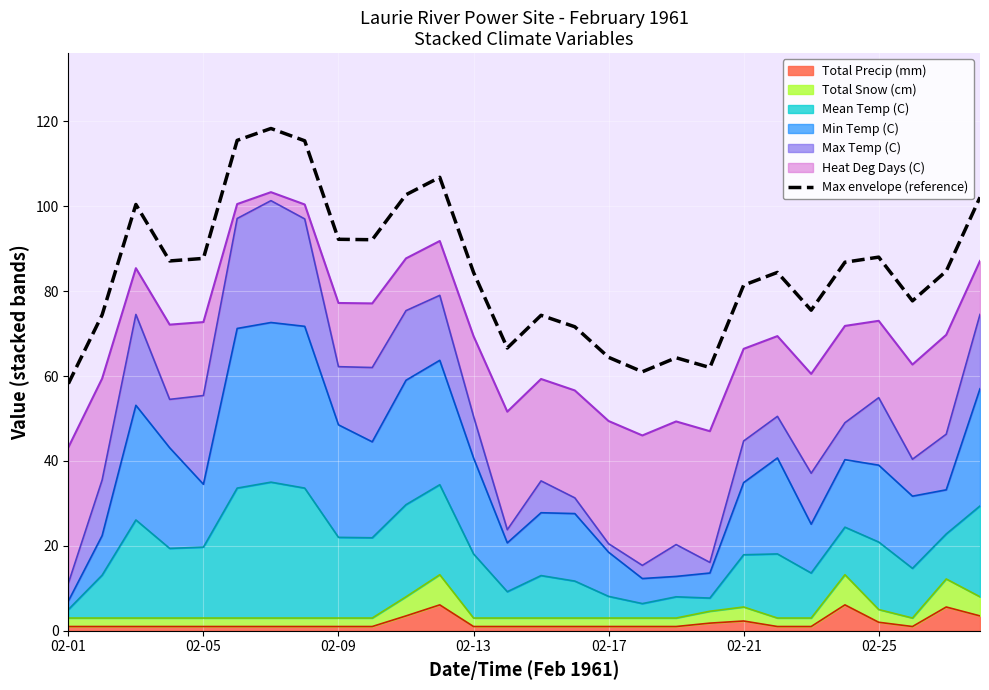

Does the chart display data point markers on the line(s)?

No